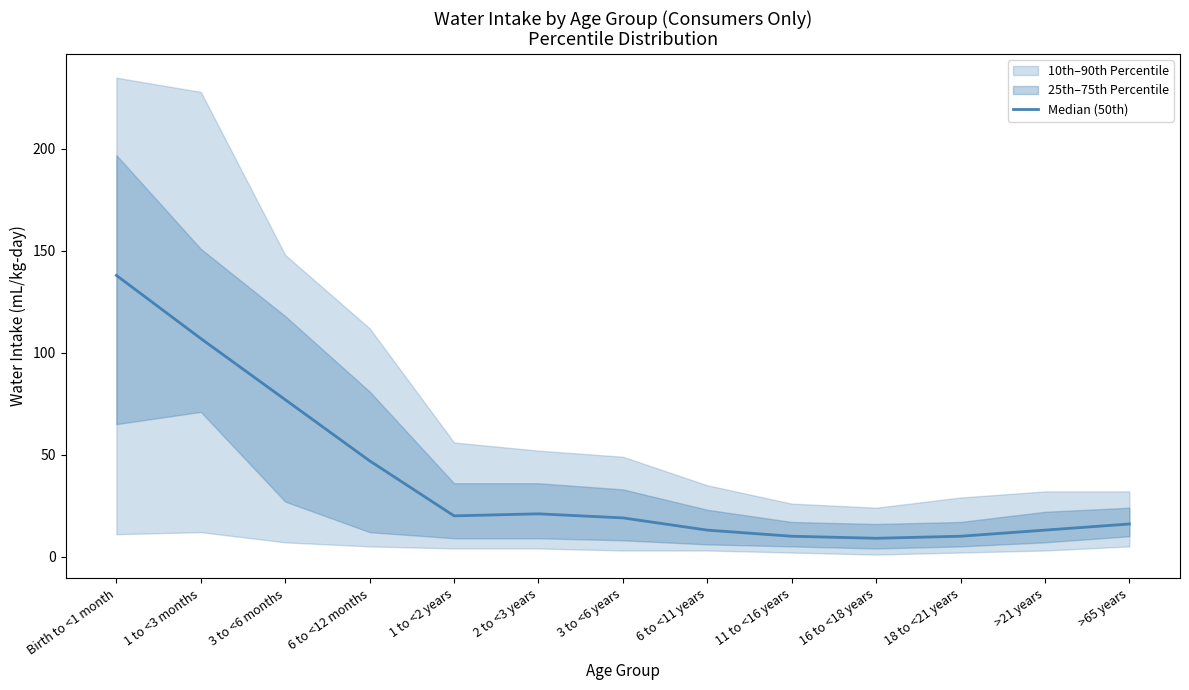

Which label corresponds to the smallest value in the chart?

16 to <18 years